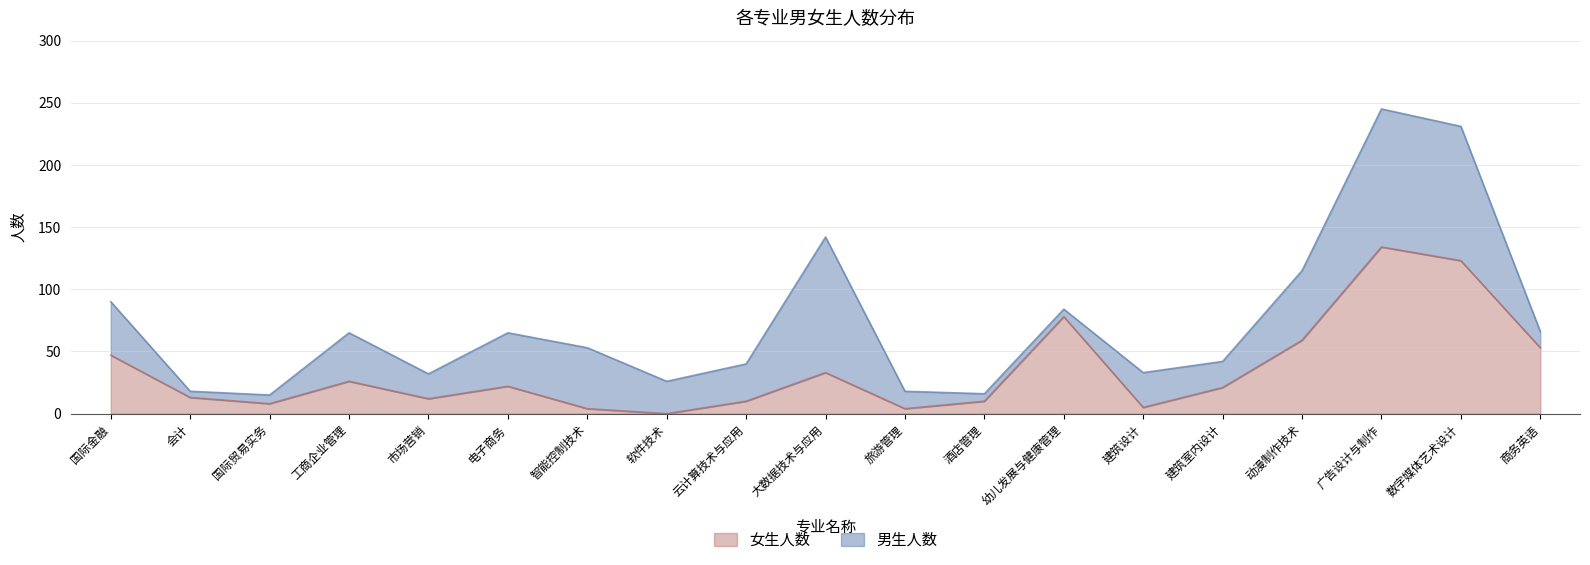

Reading left to right, what are all the values shown in this chart?

47	13	8	26	12	22	4	0	10	33	4	10	78	5	21	59	134	123	53